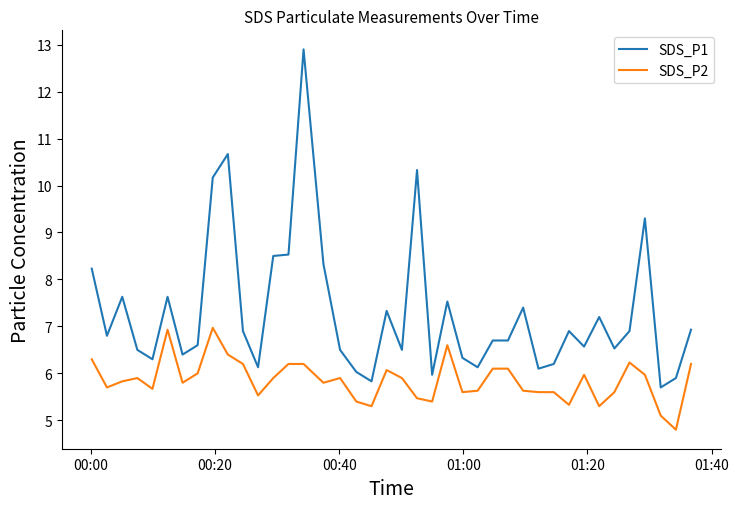

Rank the series by their average value, from lowest to highest.

SDS_P2, SDS_P1